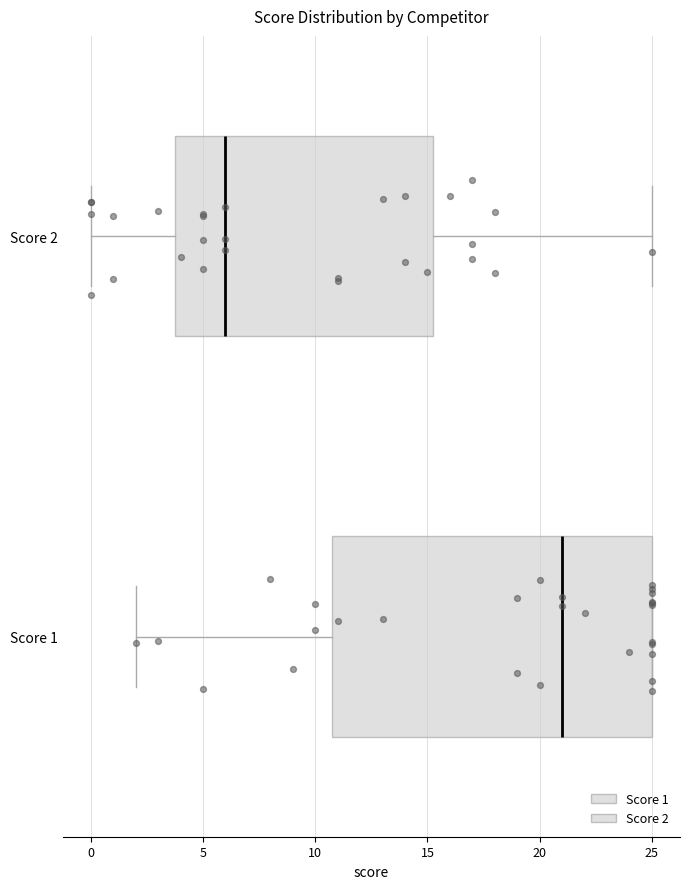

Which box's median line is the furthest to the left?

Score 2